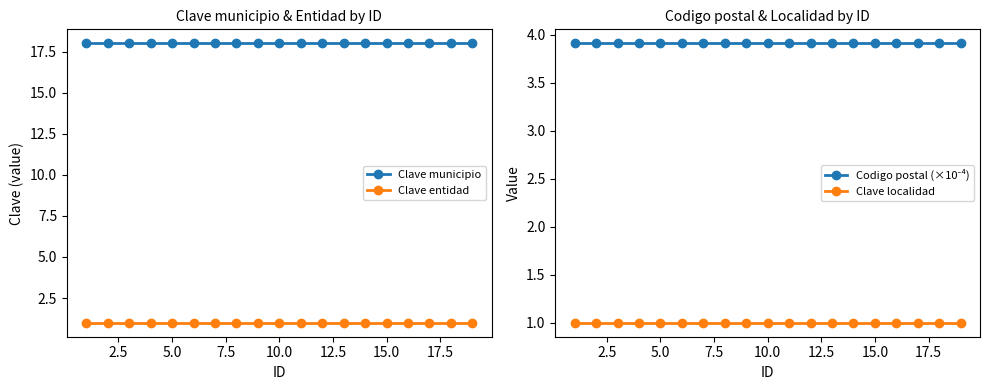

Which series has the largest range (max minus min)?

Clave municipio